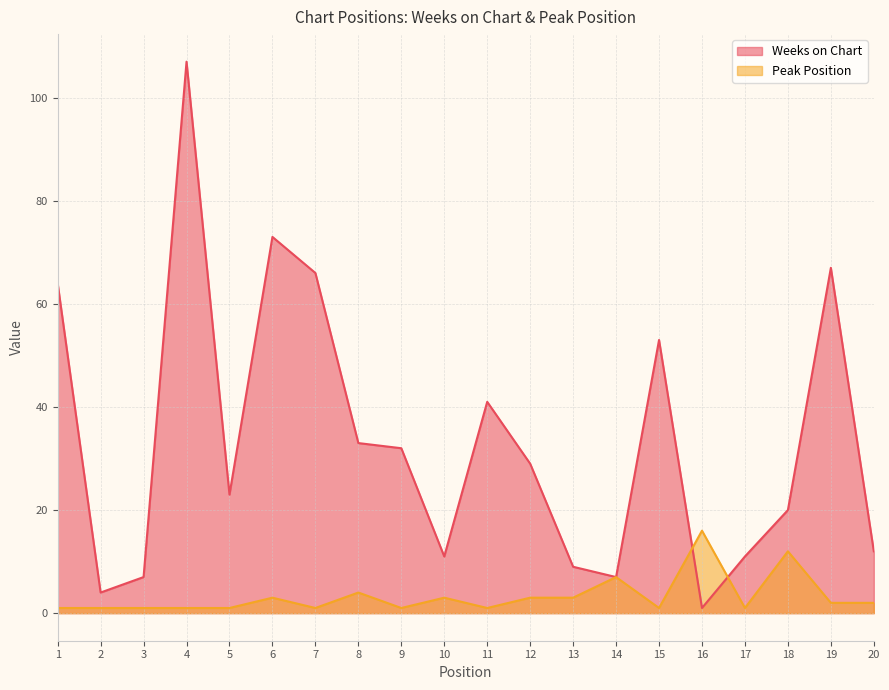

At how many categories does at least one series exceed 100?

1